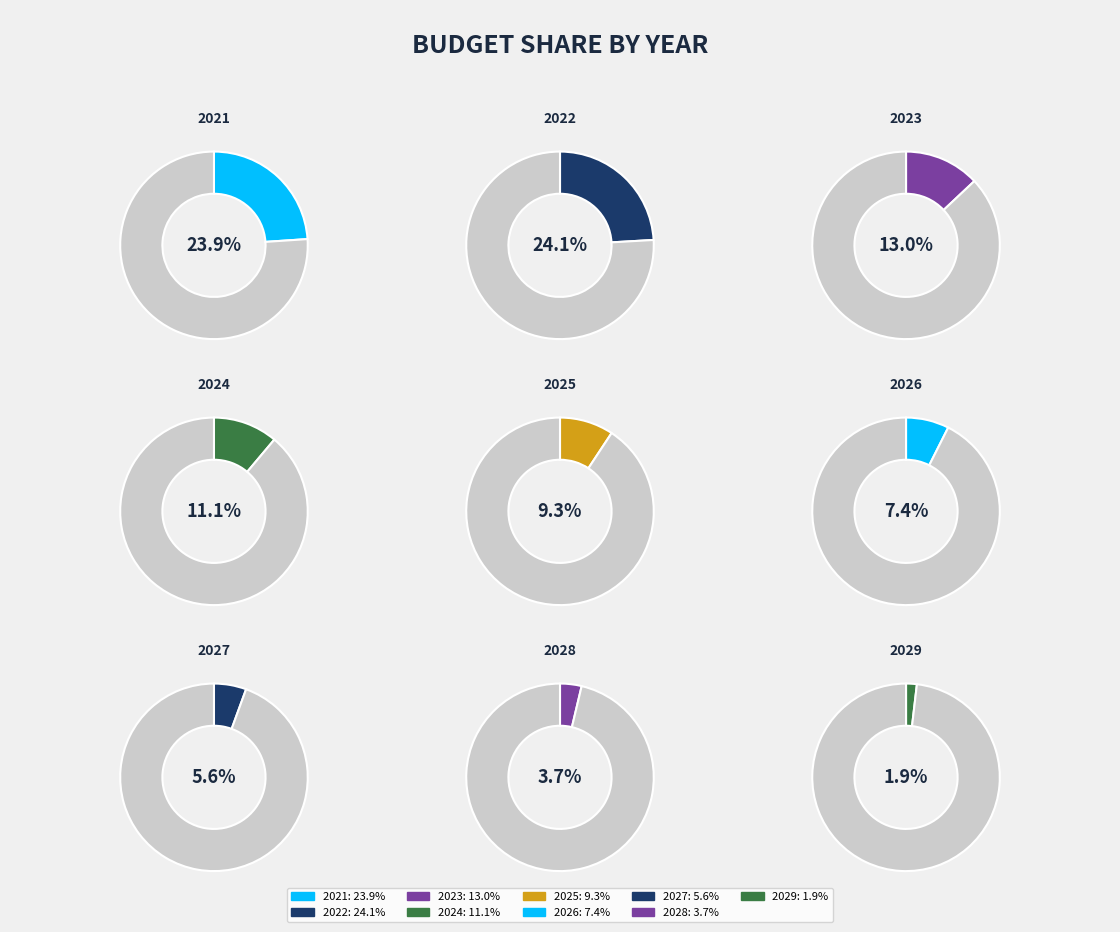

To the nearest percent, what is the combined percentage of 2029 and 2021?

26%